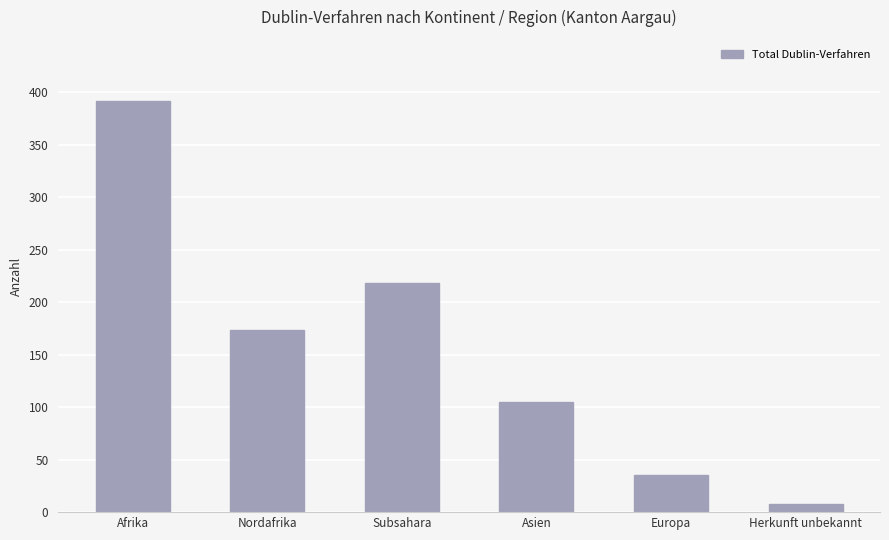

Rank the categories by value from highest to lowest.

Afrika, Subsahara, Nordafrika, Asien, Europa, Herkunft unbekannt